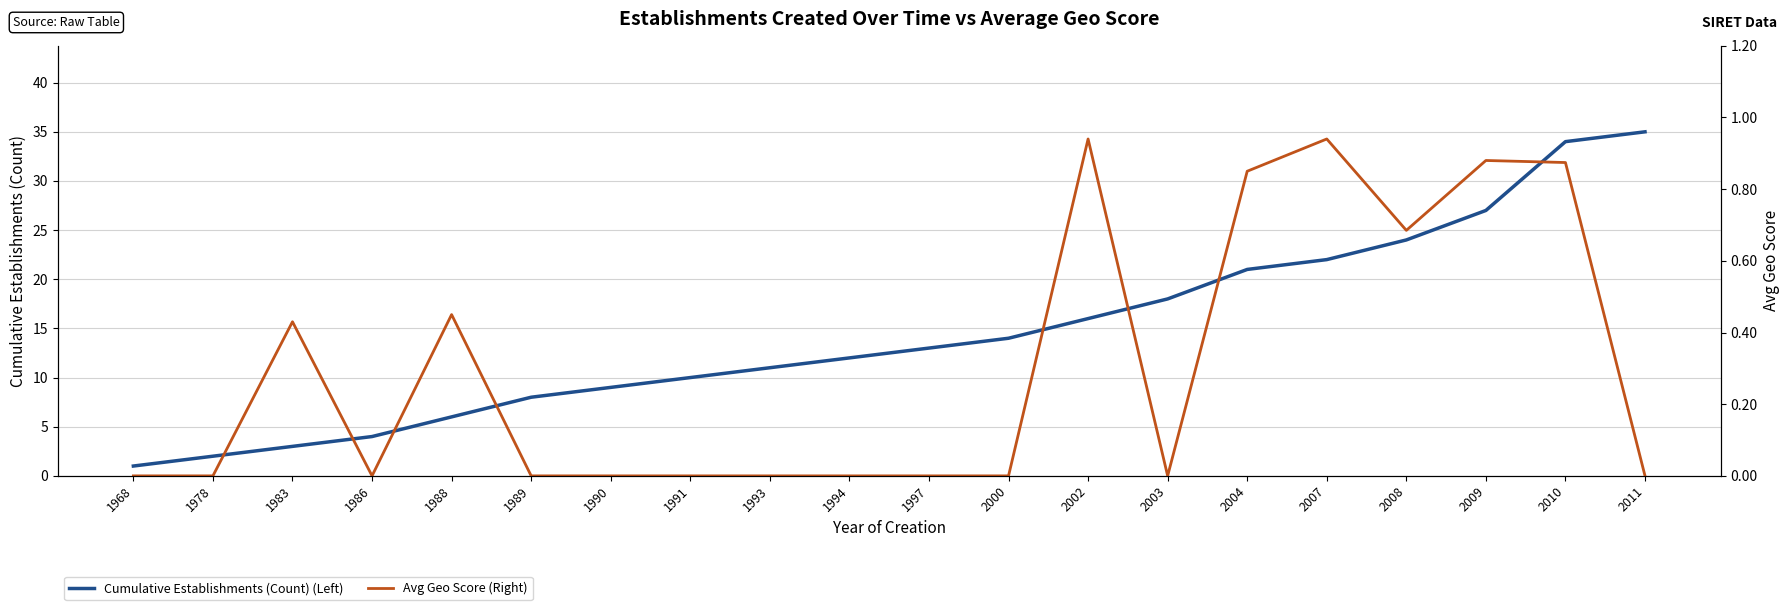

True or false: Avg Geo Score (Right) and Cumulative Establishments (Count) (Left) cross at least once.

False